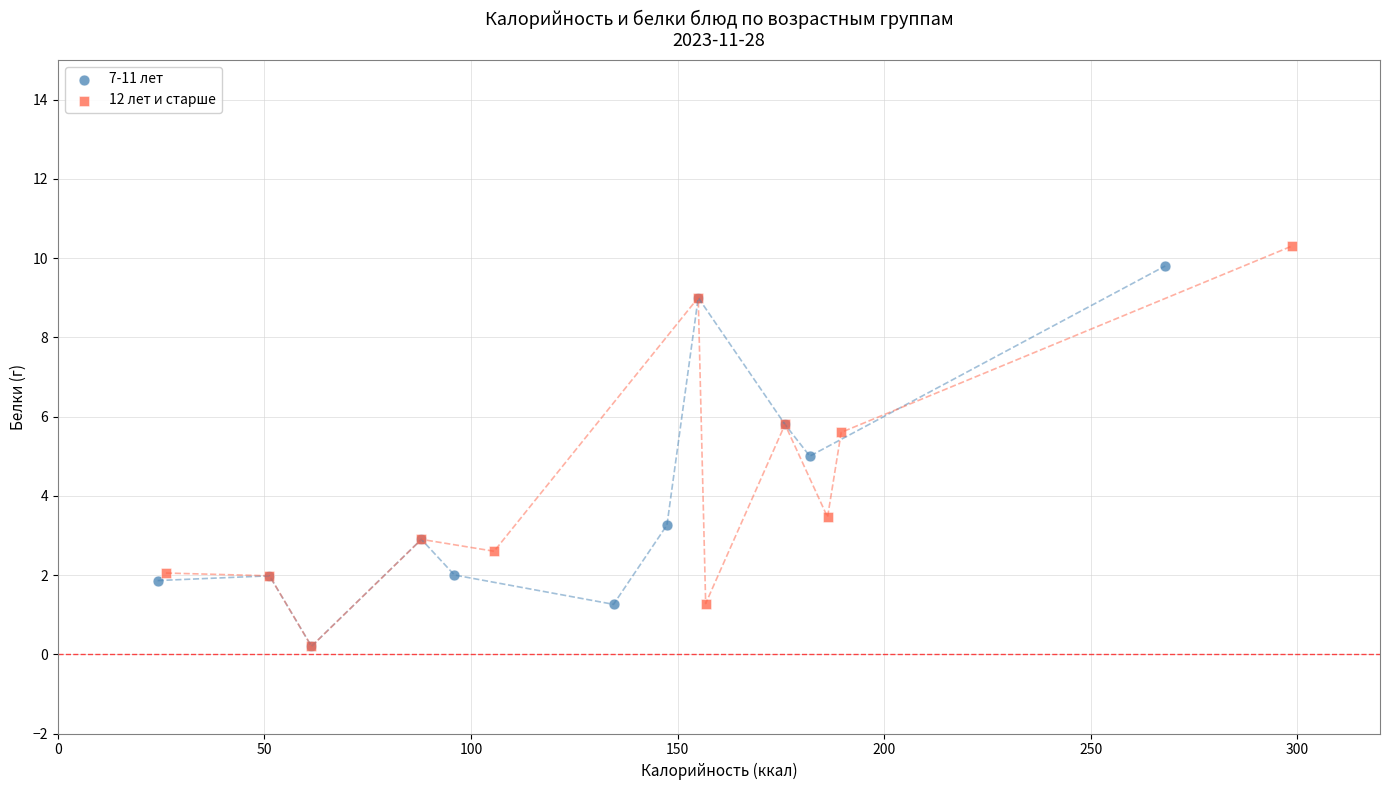

Which series has the widest spread of Y values?

12 лет и старше